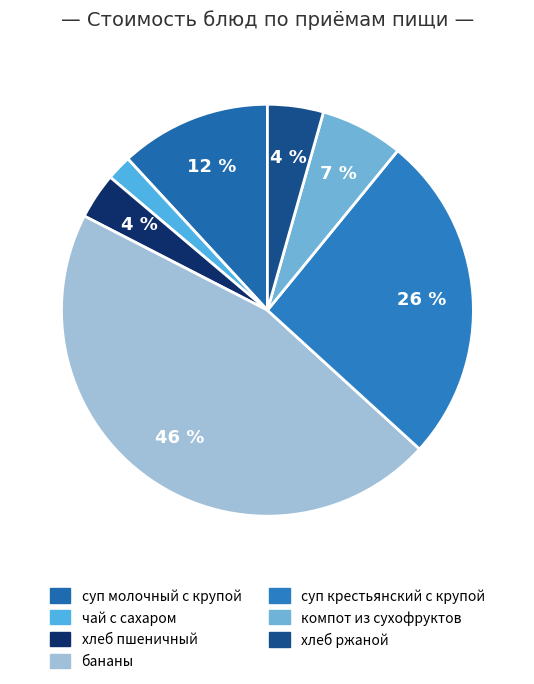

Is хлеб пшеничный the majority of the pie?

No